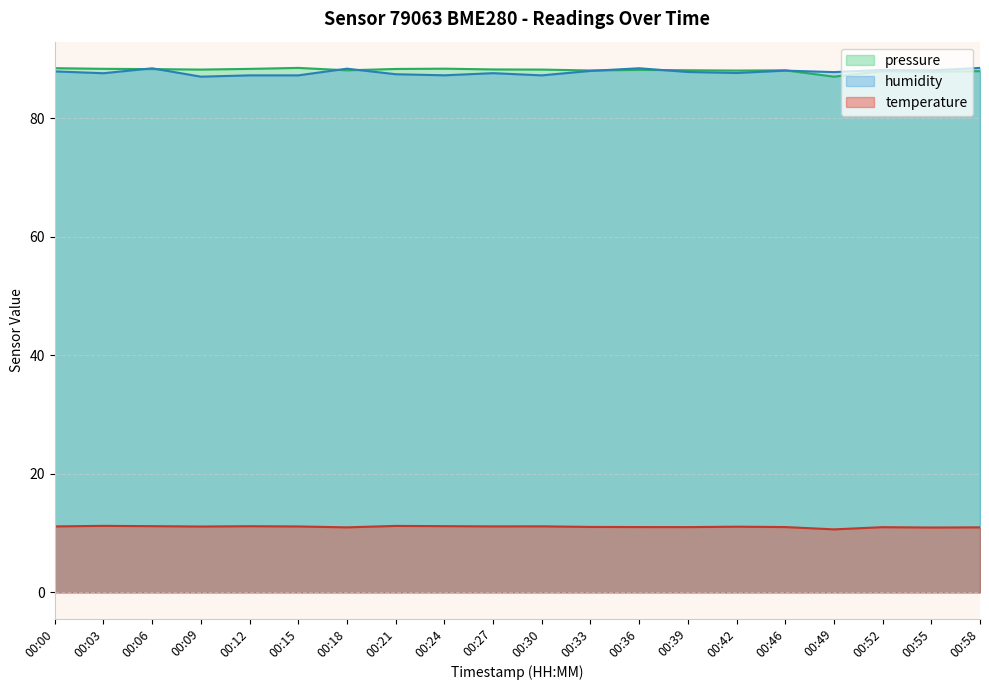

Reading left to right, extract all data points from this chart.

temperature: 00:00=11.1	00:03=11.2	00:06=11.2	00:09=11.1	00:12=11.2	00:15=11.1	00:18=11.0	00:21=11.2	00:24=11.2	00:27=11.1	00:30=11.1	00:33=11.0	00:36=11.0	00:39=11.0	00:42=11.1	00:46=11.0	00:49=10.6	00:52=11.0	00:55=10.9	00:58=11.0
humidity: 00:00=87.9	00:03=87.6	00:06=88.4	00:09=87.0	00:12=87.2	00:15=87.2	00:18=88.4	00:21=87.4	00:24=87.2	00:27=87.6	00:30=87.2	00:33=88.0	00:36=88.4	00:39=87.8	00:42=87.6	00:46=88.0	00:49=87.8	00:52=88.2	00:55=88.1	00:58=88.5
pressure: 00:00=88.4	00:03=88.3	00:06=88.3	00:09=88.2	00:12=88.3	00:15=88.5	00:18=88.1	00:21=88.3	00:24=88.4	00:27=88.2	00:30=88.2	00:33=88.1	00:36=88.2	00:39=88.1	00:42=88.0	00:46=88.1	00:49=87.0	00:52=87.9	00:55=87.8	00:58=87.9